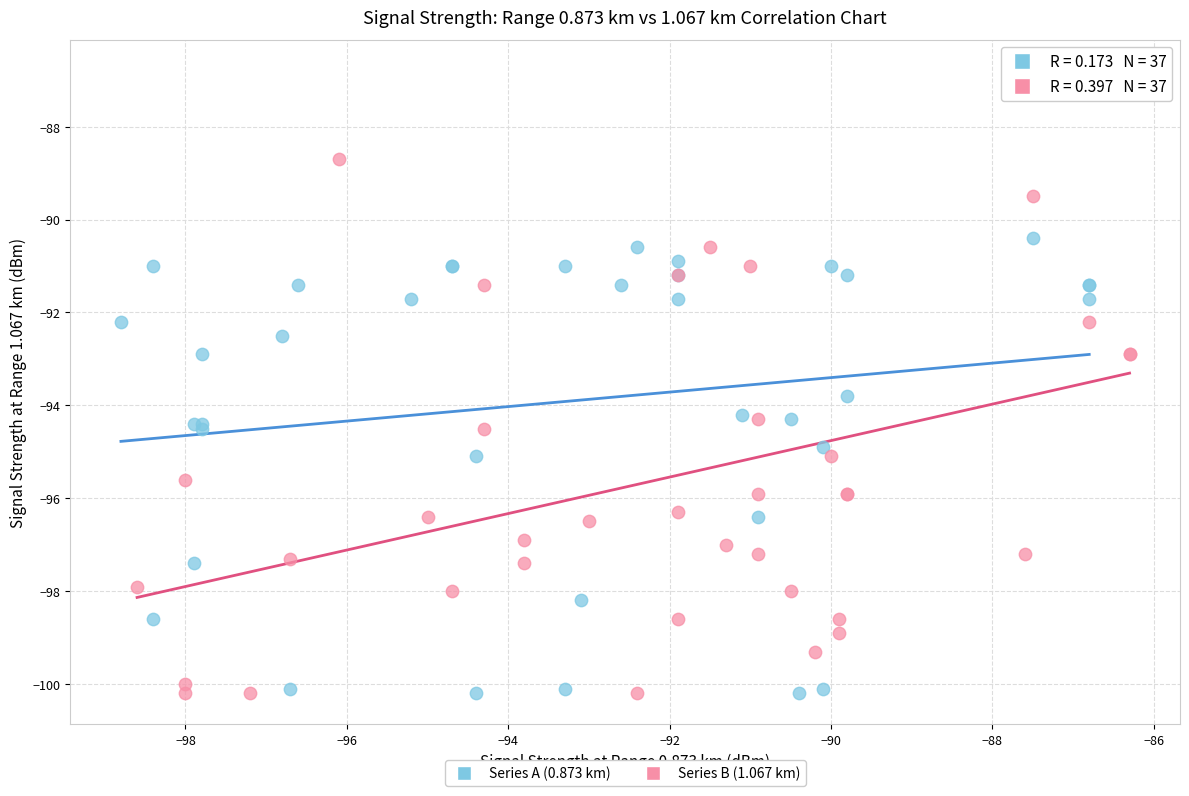

What are all the series names shown in the legend?

Series A (0.873 km), Series B (1.067 km)